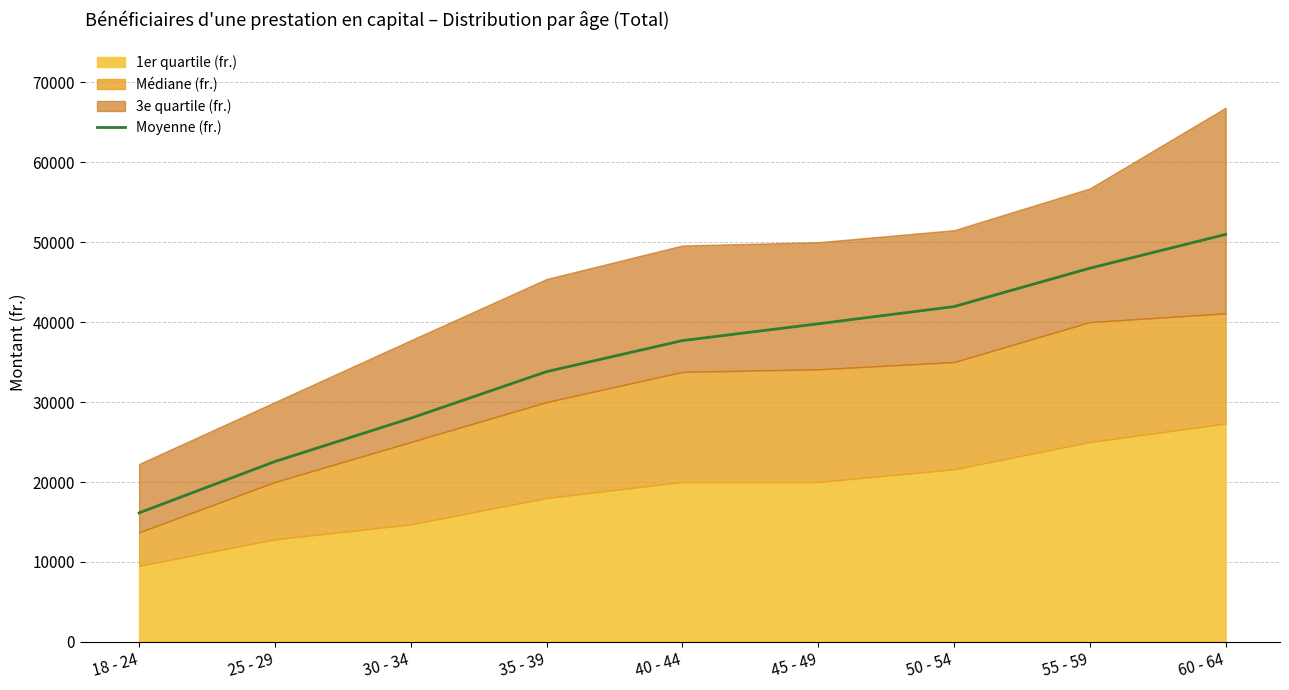

Count the number of categories in the chart.

9